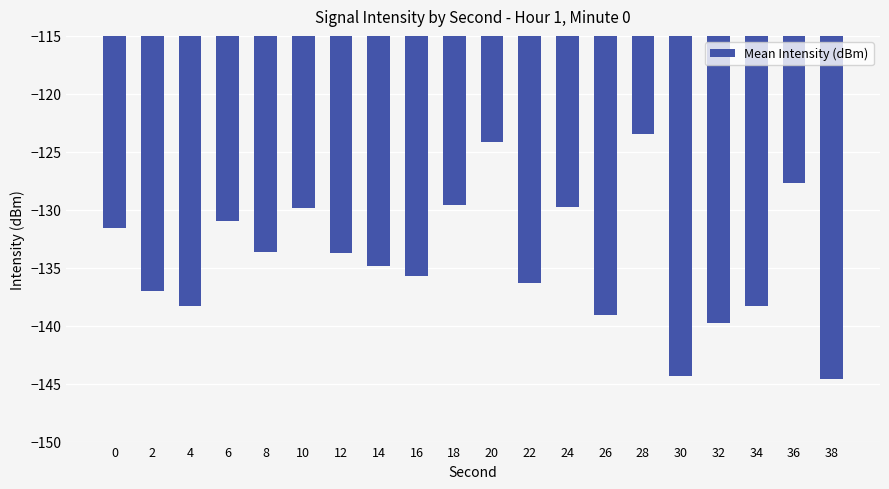

Count the number of data series in this chart.

1